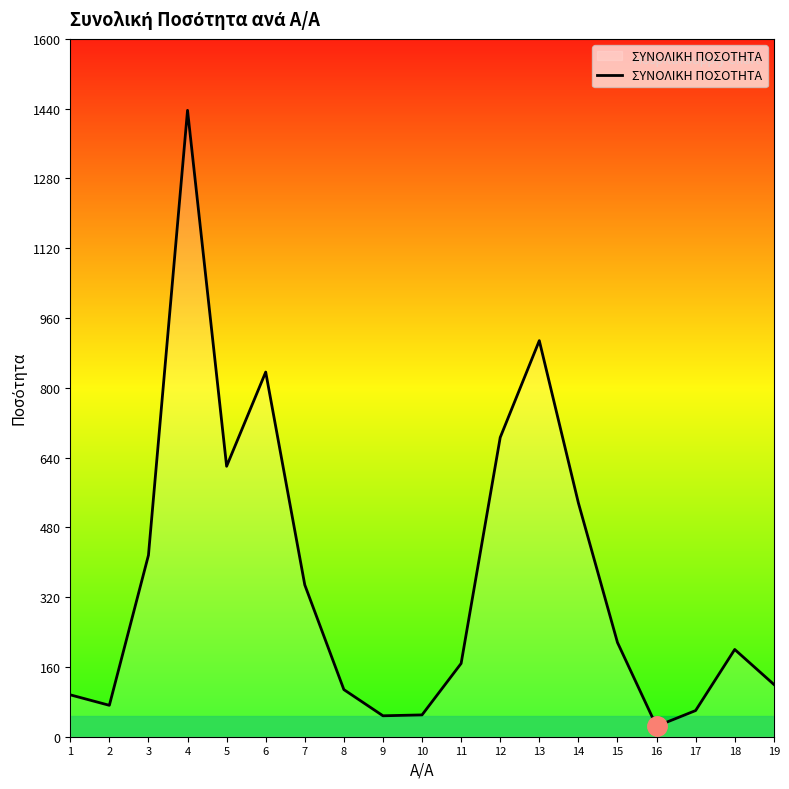

The value at 8 is 108. True or false?

True